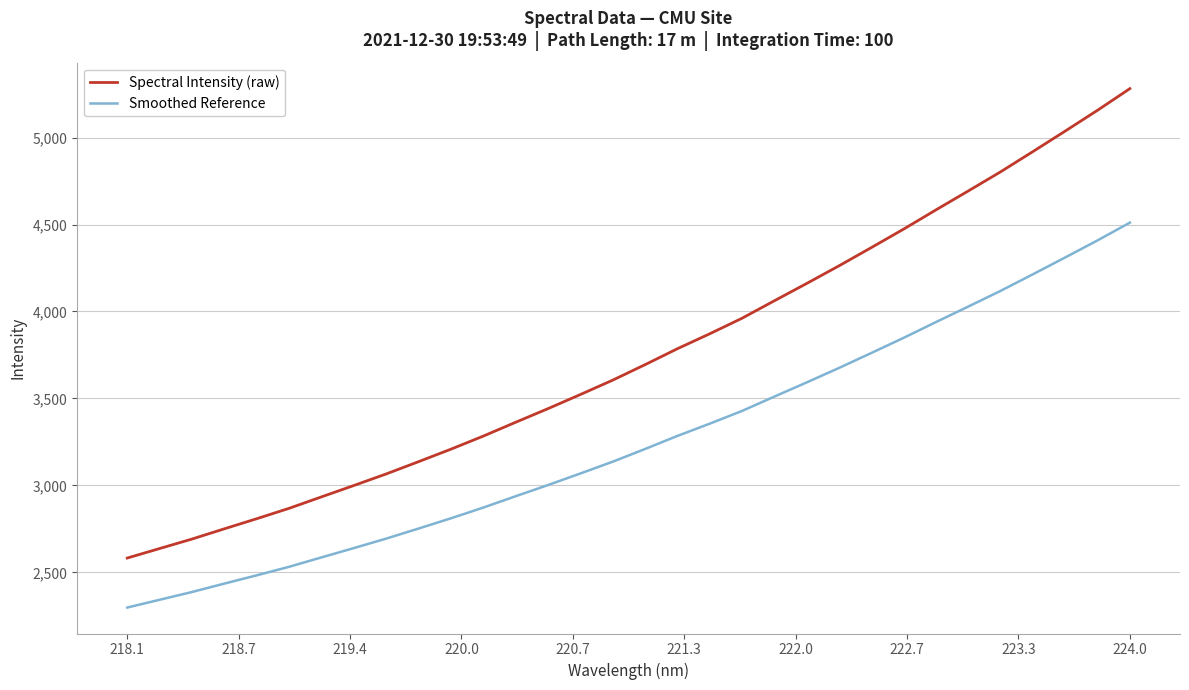

What is the sum of all Smoothed Reference values?

104172.6